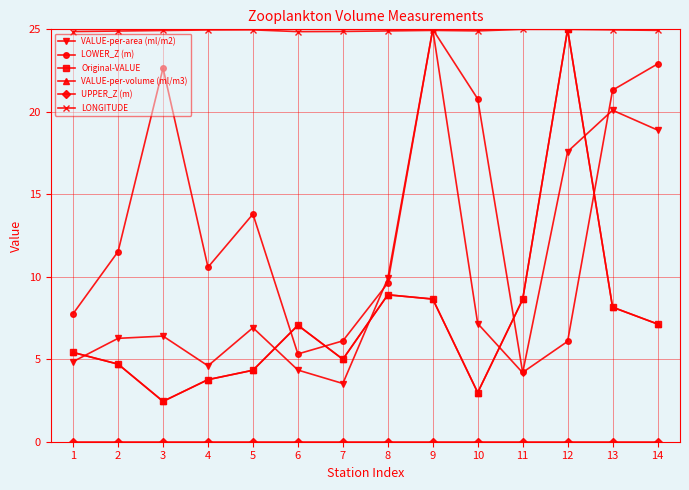

Is this an area chart (filled region under the line)?

No